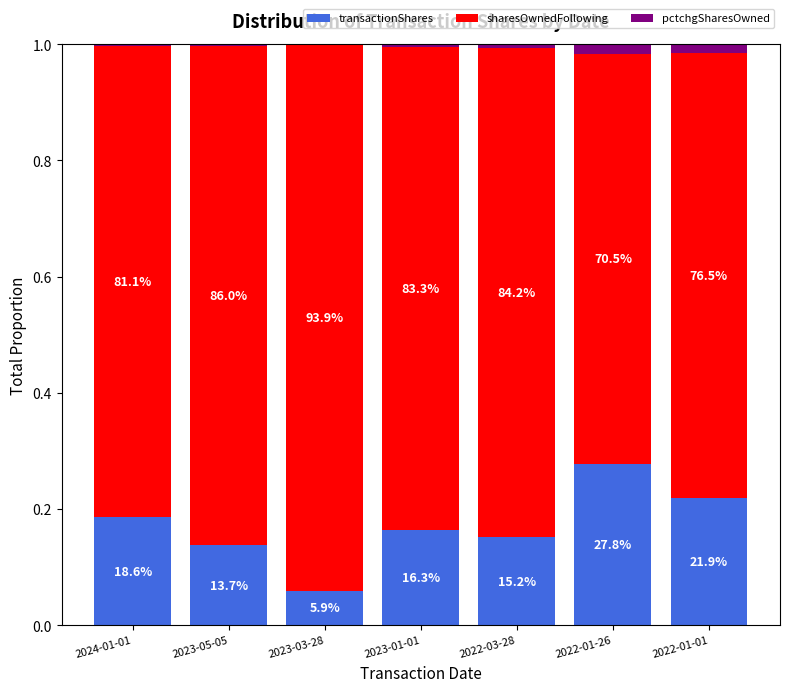

Does the chart contain stacked bars?

Yes